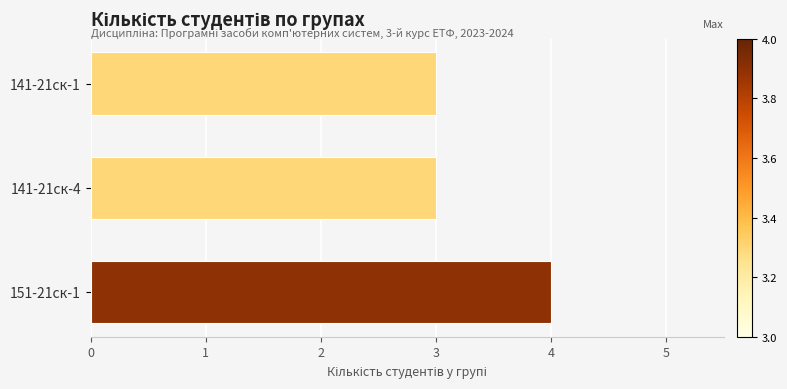

How many series are shown in this chart?

1